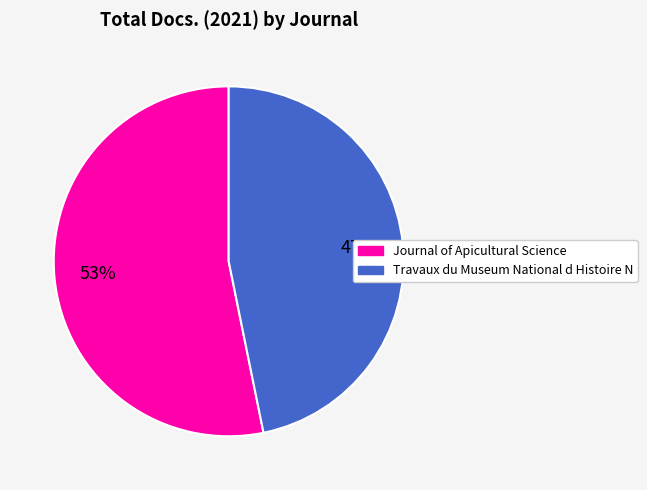

What is the ratio of the value at Travaux du Museum National d Histoire N to the value at Journal of Apicultural Science?

0.9